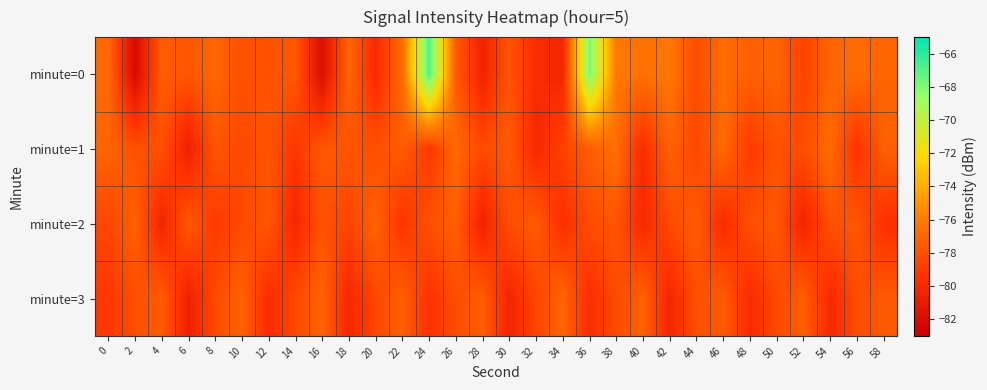

What is the greatest value displayed?

-66.8